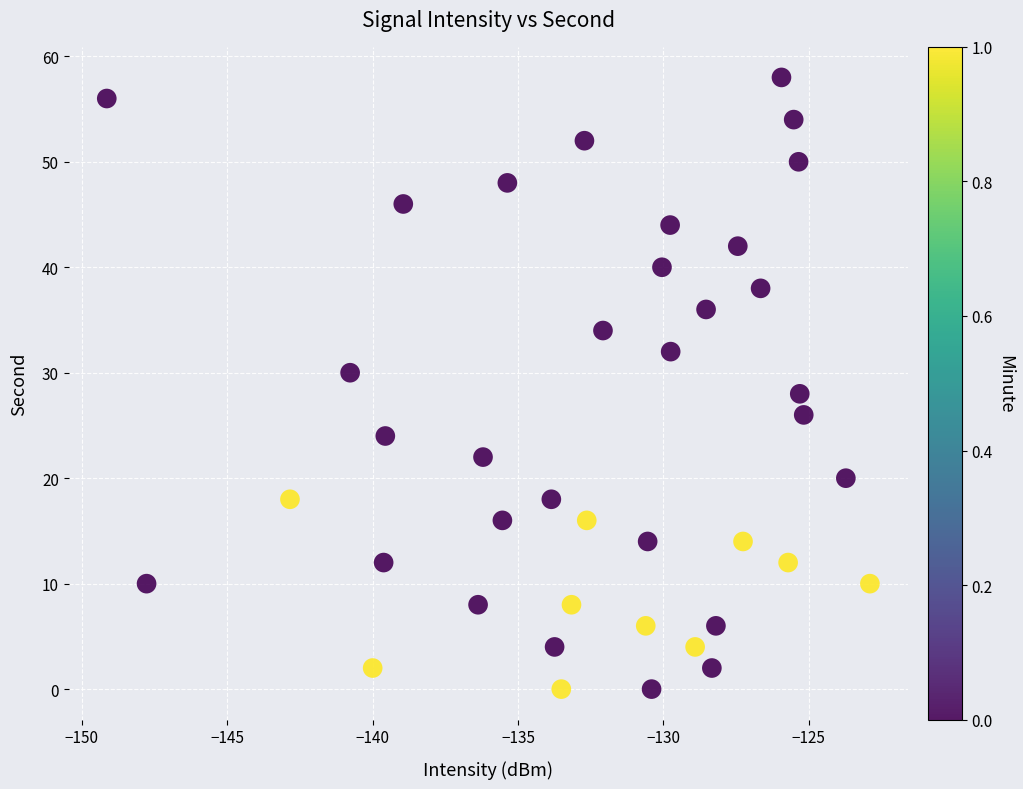

What is the range of Y values (max minus min)?

58